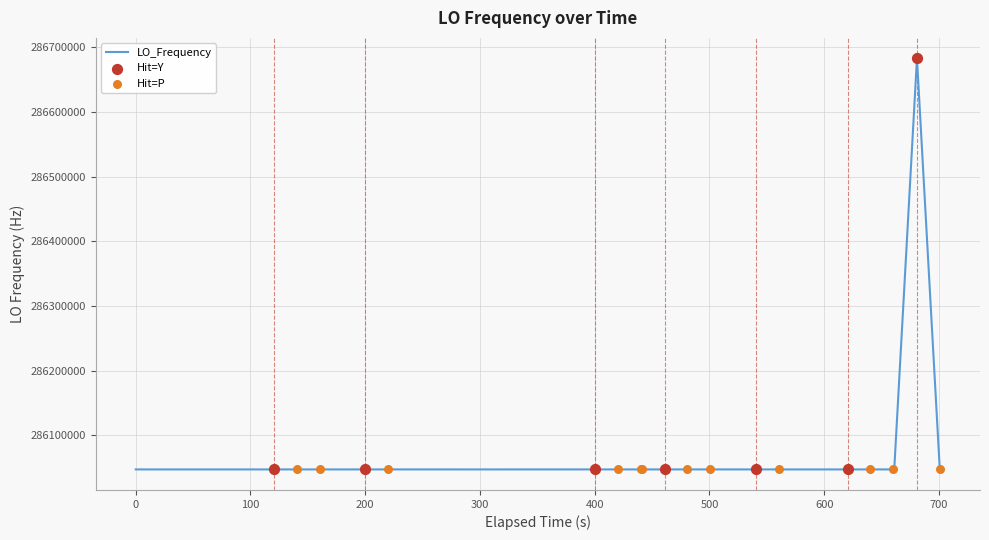

What is the minimum value shown in the chart?

286046993.4